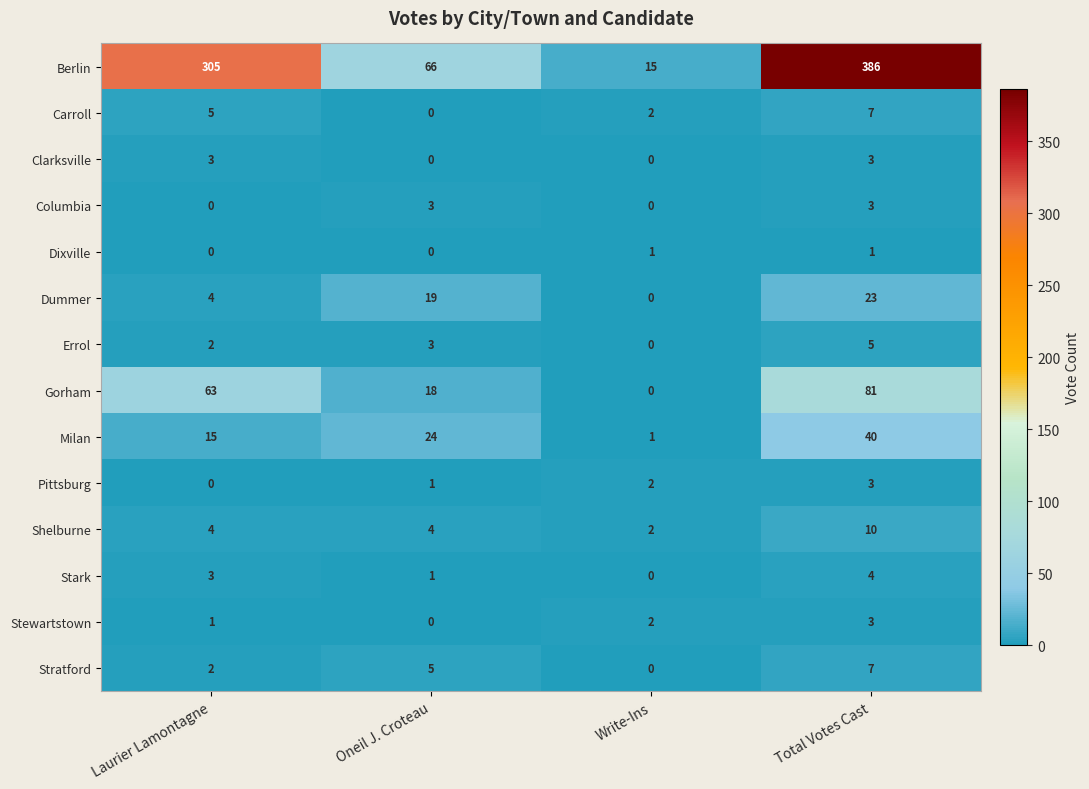

What is the greatest value displayed?

386